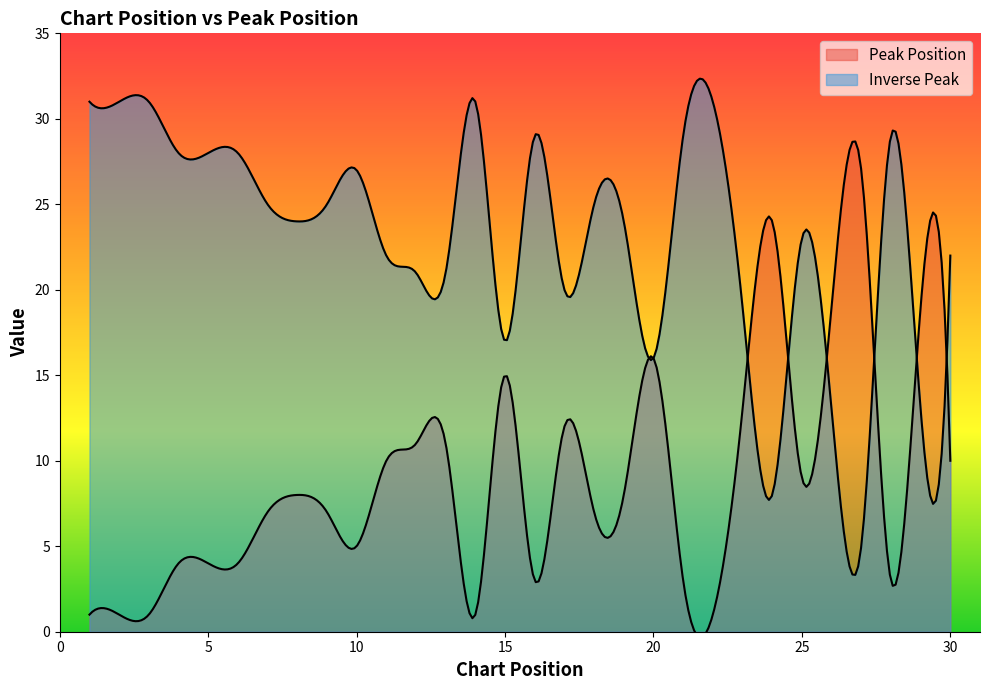

How many distinct data groups are displayed?

2